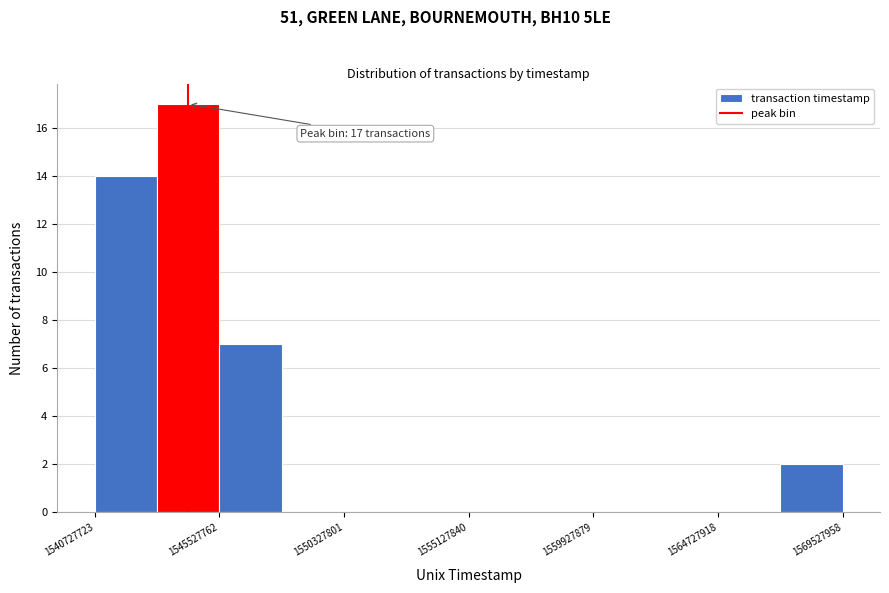

Which range on the x-axis has the tallest bar?

1543000000 to 1545500000